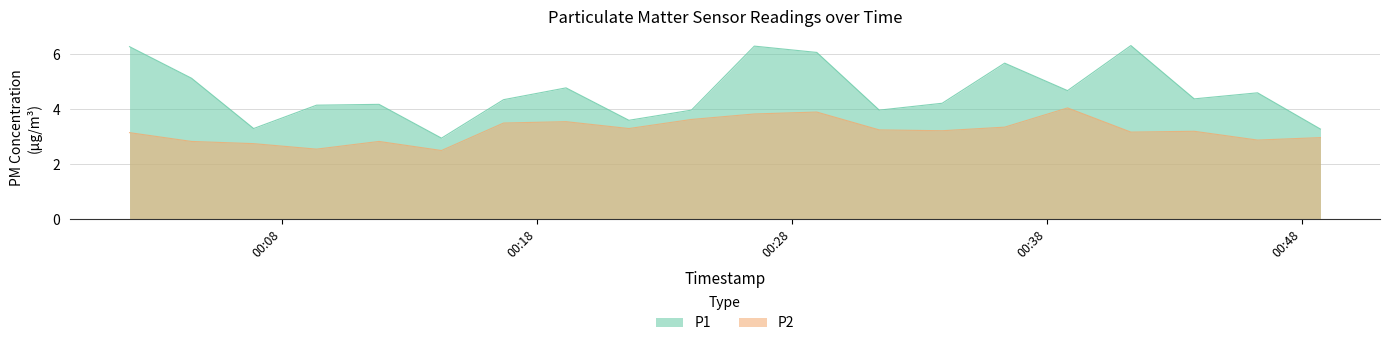

Count the number of data series in this chart.

2